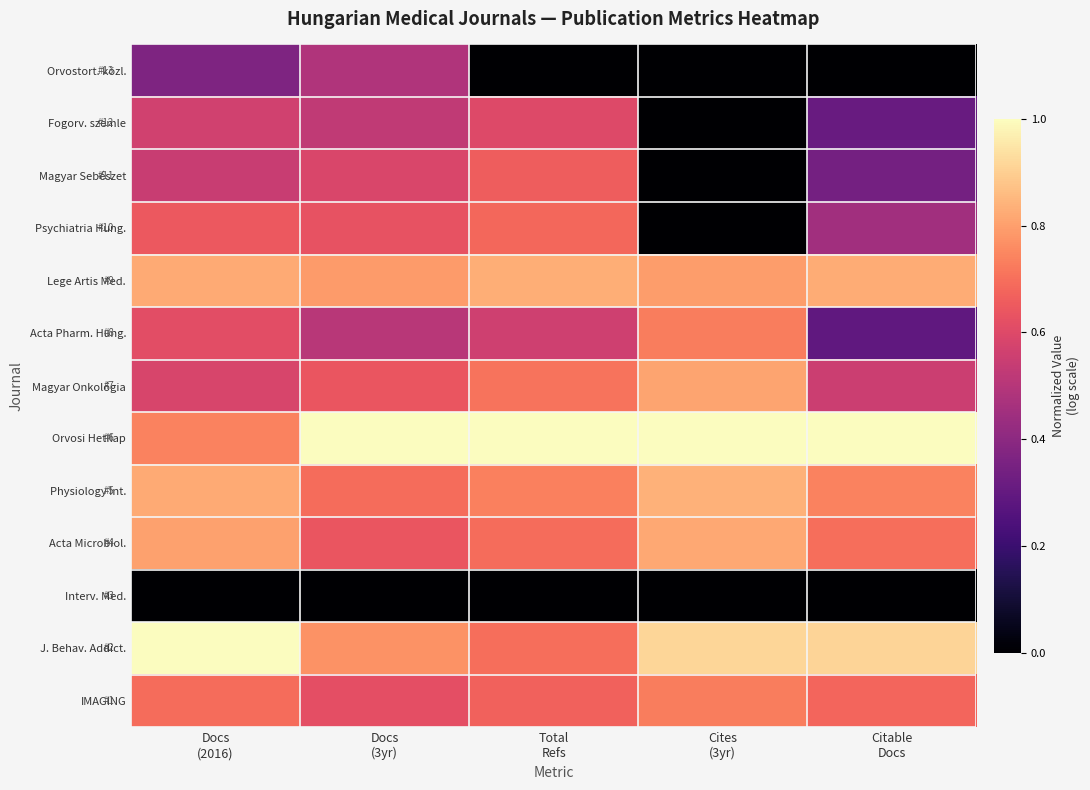

Reading left to right, extract all data points from this chart.

Orvostort. közl.: Docs
(2016)=0.4	Docs
(3yr)=0.5	Total
Refs=0.0	Cites
(3yr)=0.0	Citable
Docs=0.0
Fogorv. szemle: Docs
(2016)=0.6	Docs
(3yr)=0.5	Total
Refs=0.6	Cites
(3yr)=0.0	Citable
Docs=0.3
Magyar Sebészet: Docs
(2016)=0.5	Docs
(3yr)=0.6	Total
Refs=0.7	Cites
(3yr)=0.0	Citable
Docs=0.3
Psychiatria Hung.: Docs
(2016)=0.6	Docs
(3yr)=0.6	Total
Refs=0.7	Cites
(3yr)=0.0	Citable
Docs=0.5
Lege Artis Med.: Docs
(2016)=0.8	Docs
(3yr)=0.8	Total
Refs=0.8	Cites
(3yr)=0.8	Citable
Docs=0.8
Acta Pharm. Hung.: Docs
(2016)=0.6	Docs
(3yr)=0.5	Total
Refs=0.6	Cites
(3yr)=0.7	Citable
Docs=0.3
Magyar Onkológia: Docs
(2016)=0.6	Docs
(3yr)=0.6	Total
Refs=0.7	Cites
(3yr)=0.8	Citable
Docs=0.6
Orvosi Hetilap: Docs
(2016)=0.7	Docs
(3yr)=1.0	Total
Refs=1.0	Cites
(3yr)=1.0	Citable
Docs=1.0
Physiology Int.: Docs
(2016)=0.8	Docs
(3yr)=0.7	Total
Refs=0.7	Cites
(3yr)=0.8	Citable
Docs=0.7
Acta Microbiol.: Docs
(2016)=0.8	Docs
(3yr)=0.6	Total
Refs=0.7	Cites
(3yr)=0.8	Citable
Docs=0.7
Interv. Med.: Docs
(2016)=0.0	Docs
(3yr)=0.0	Total
Refs=0.0	Cites
(3yr)=0.0	Citable
Docs=0.0
J. Behav. Addict.: Docs
(2016)=1.0	Docs
(3yr)=0.8	Total
Refs=0.7	Cites
(3yr)=0.9	Citable
Docs=0.9
IMAGING: Docs
(2016)=0.7	Docs
(3yr)=0.6	Total
Refs=0.7	Cites
(3yr)=0.7	Citable
Docs=0.7